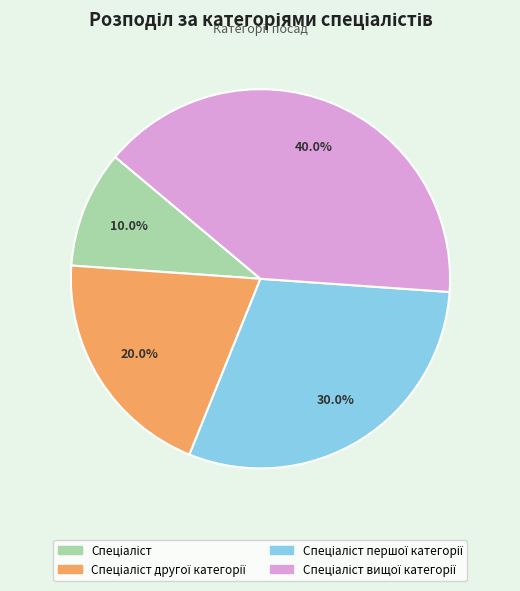

Does any single category account for the majority?

No